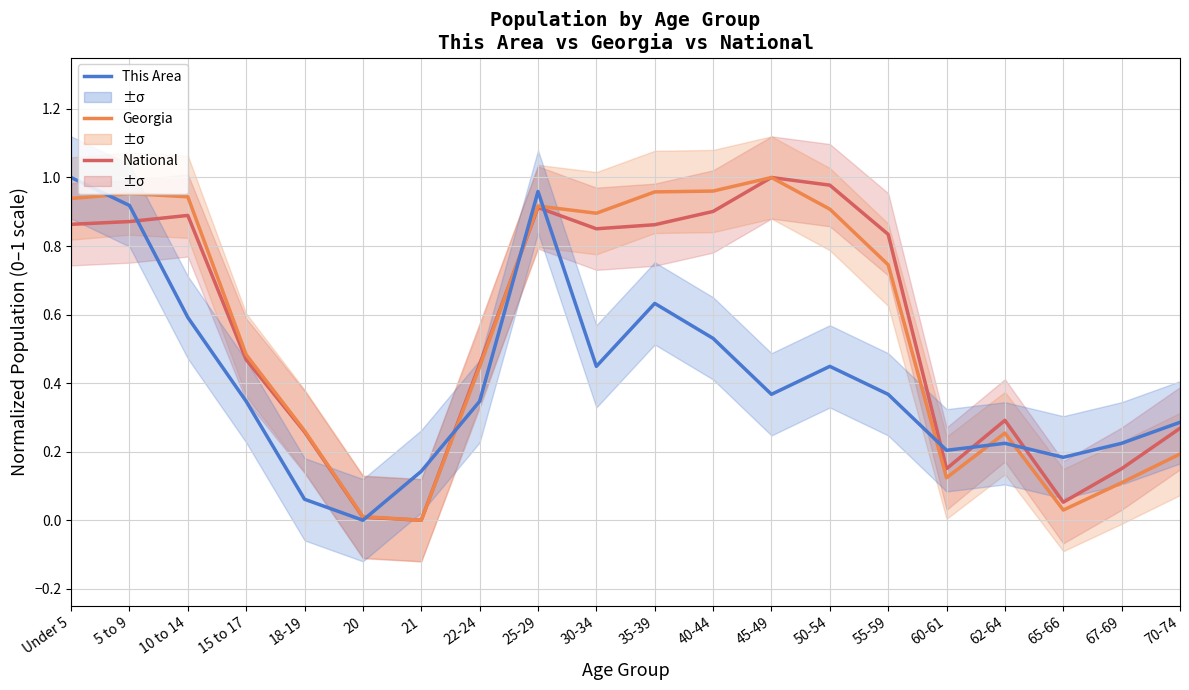

Rank the series at 60-61 from lowest to highest value.

Georgia, National, This Area